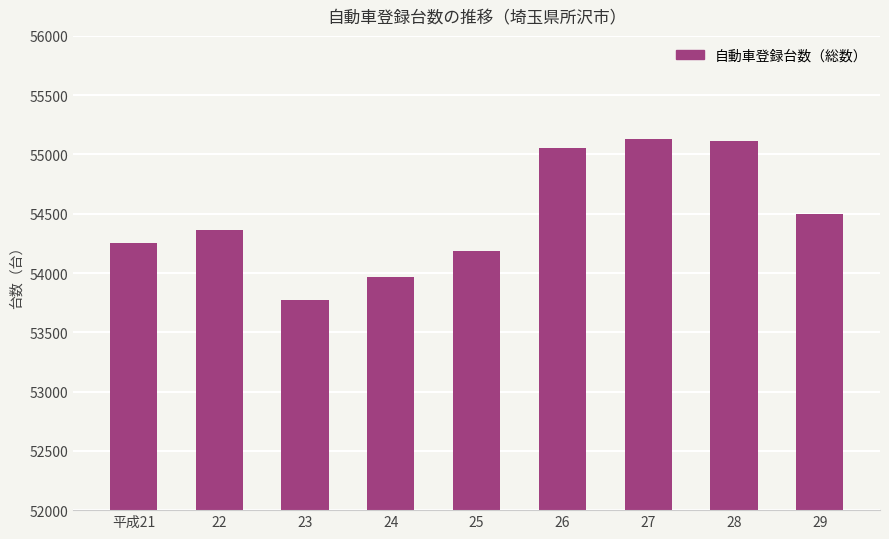

The value at 25 is 33166. True or false?

False